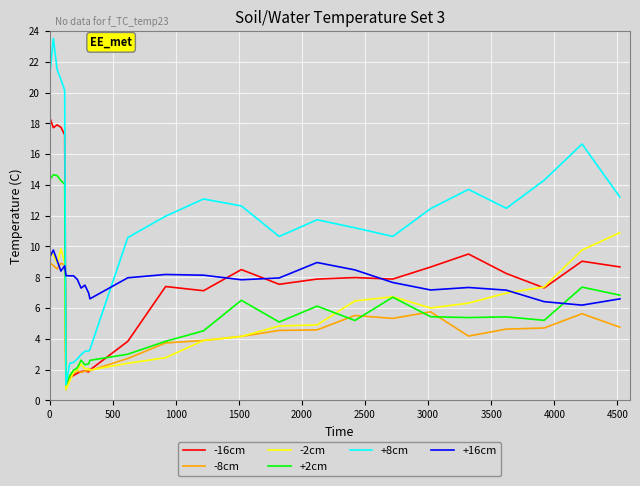

Which series ends up on top after the final intersection of -16cm and -8cm?

-16cm